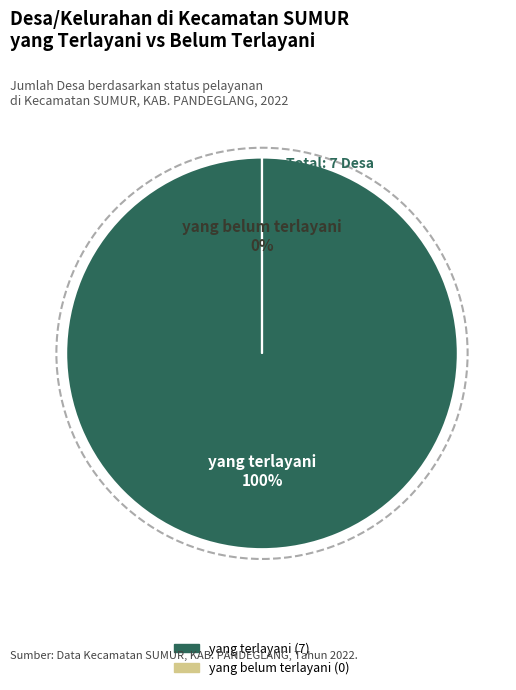

Combined, do yang terlayani and yang belum terlayani account for over 50%?

Yes